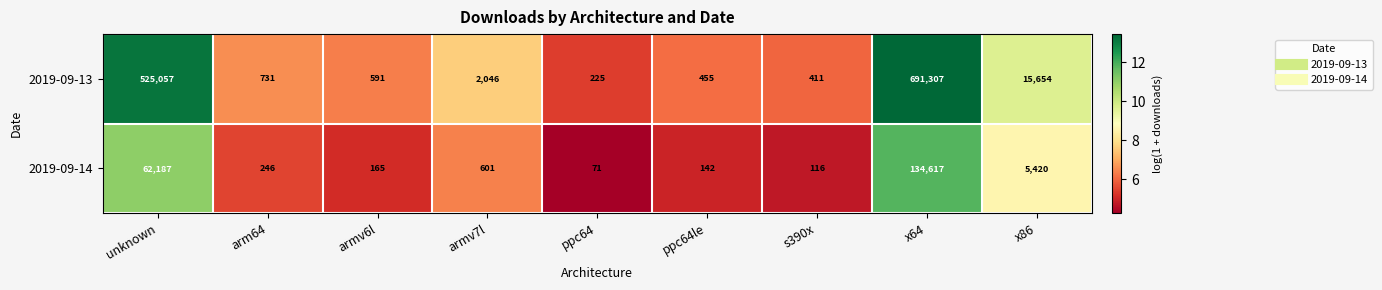

What is the difference between the maximum and second lowest values in the 2019-09-14 series?

134501